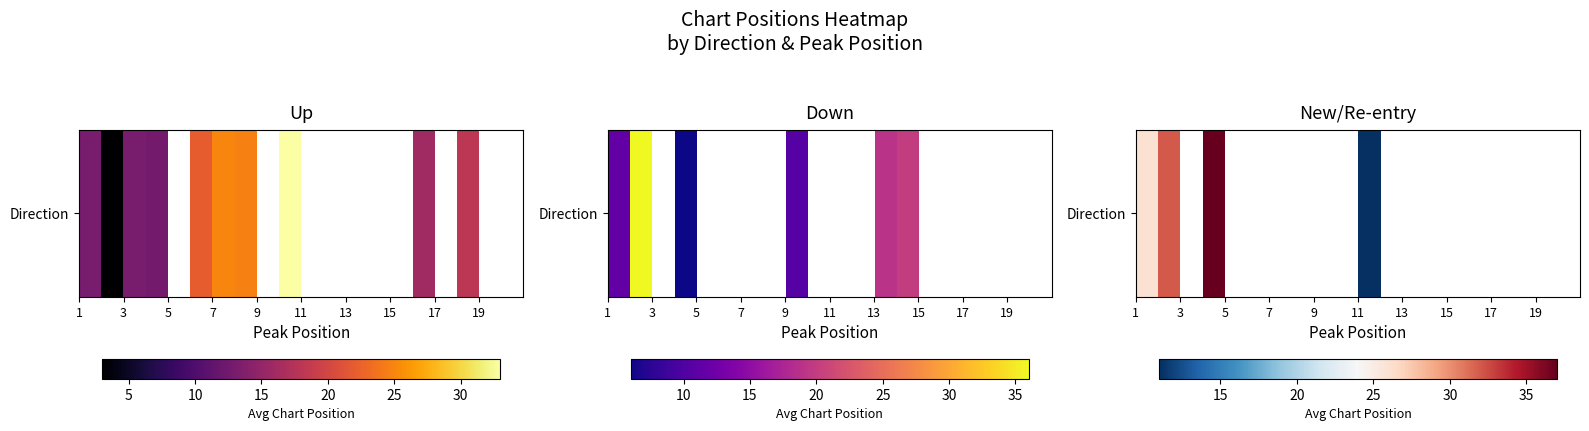

Count the number of data series in this chart.

1